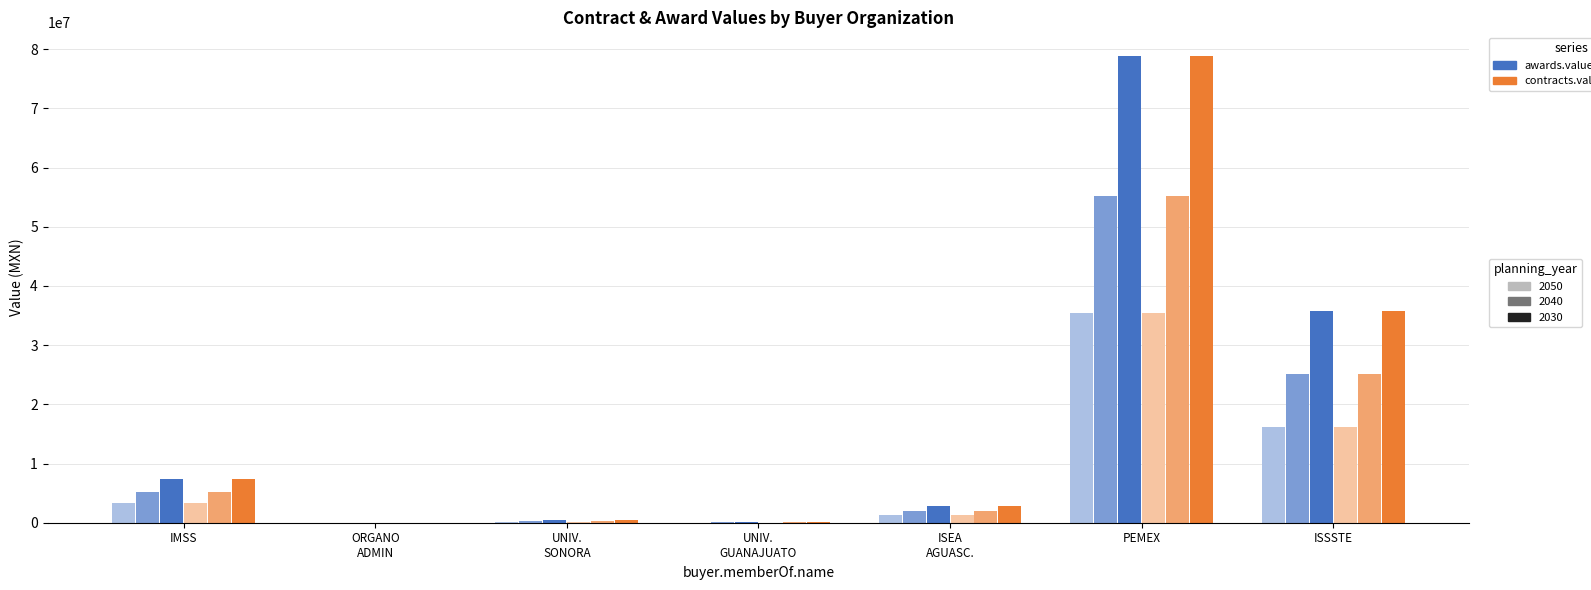

Which category has the highest value across all series?

PEMEX